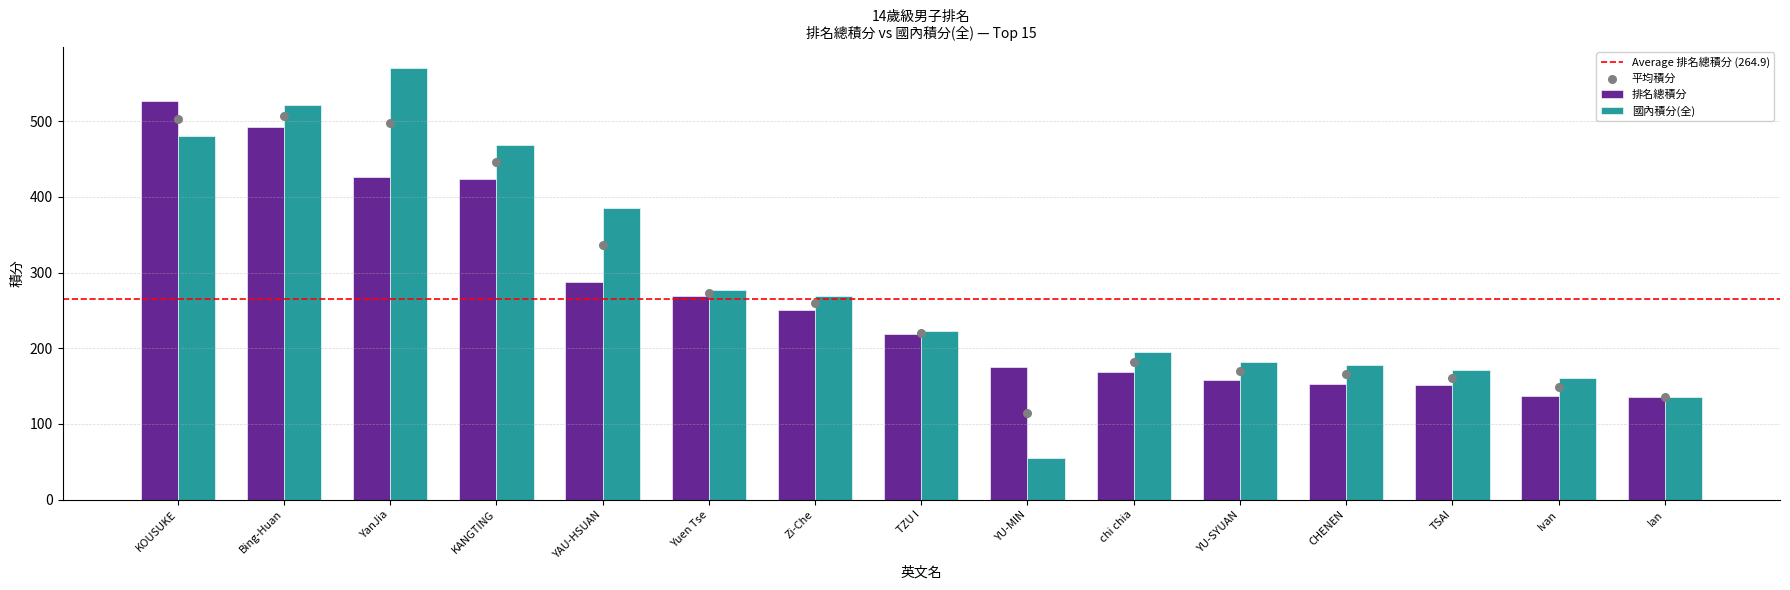

Which series has the largest total across all categories?

國內積分(全)